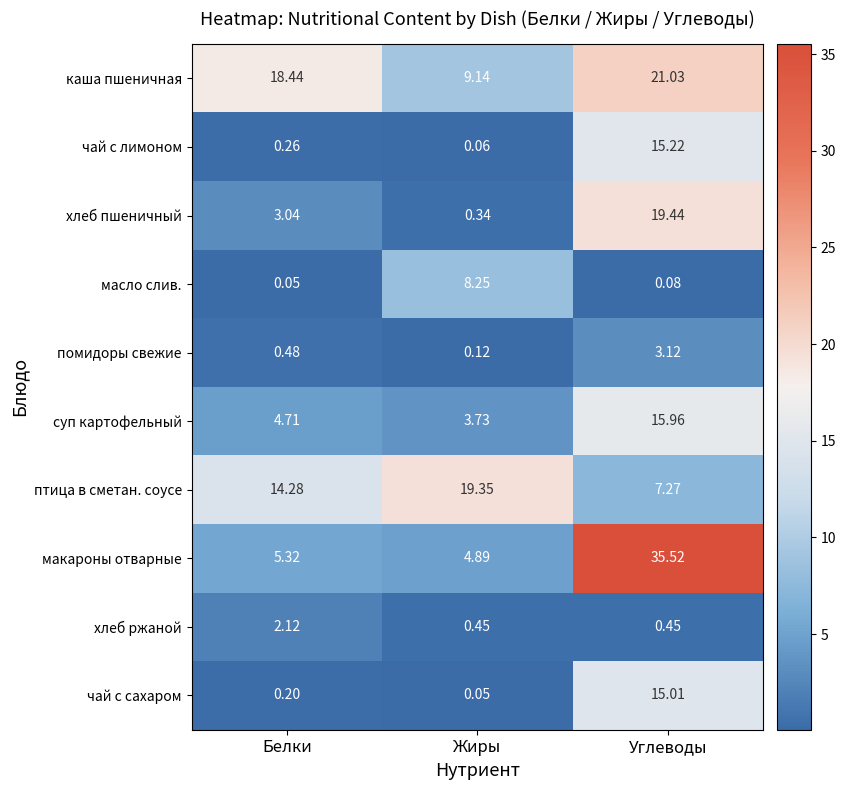

Which series has the largest range (max minus min)?

макароны отварные